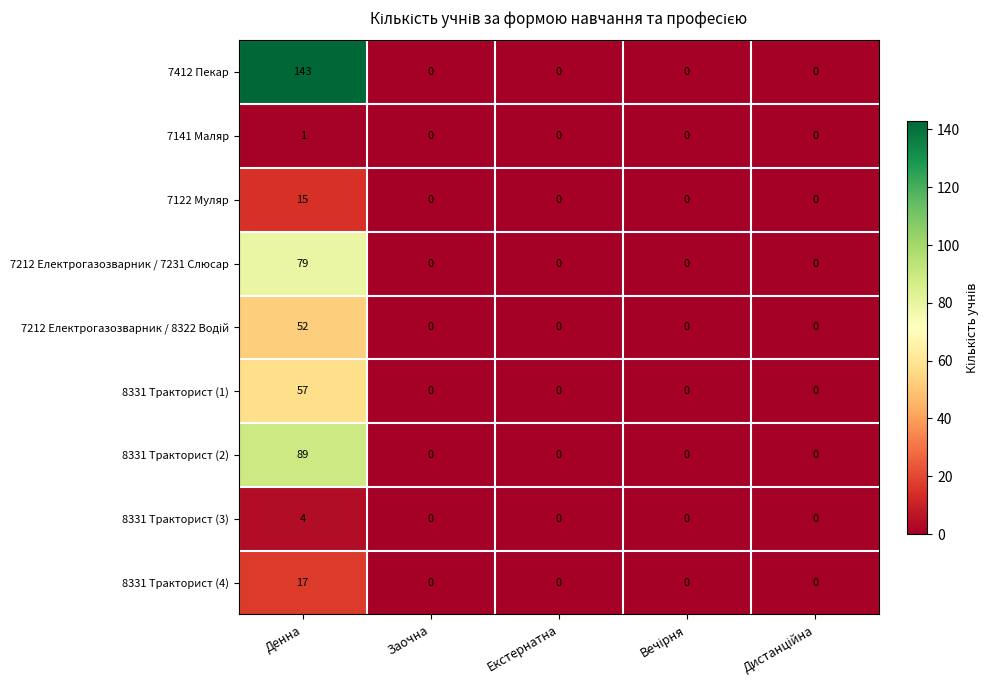

At which label does 7141 Маляр reach its peak?

Денна